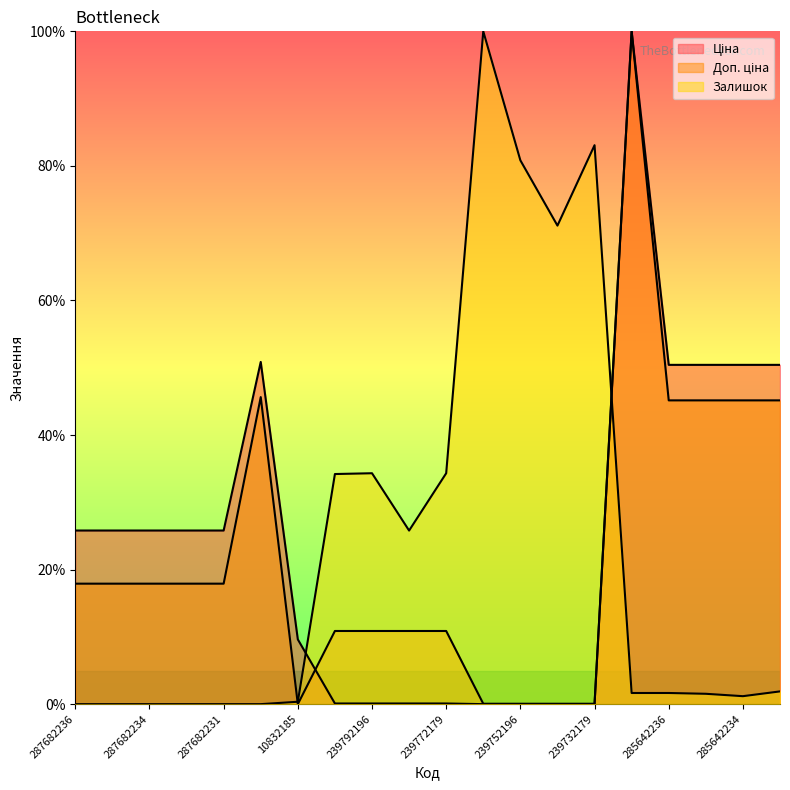

Where do Залишок and Доп. ціна first cross each other?

287702232 and 10832185